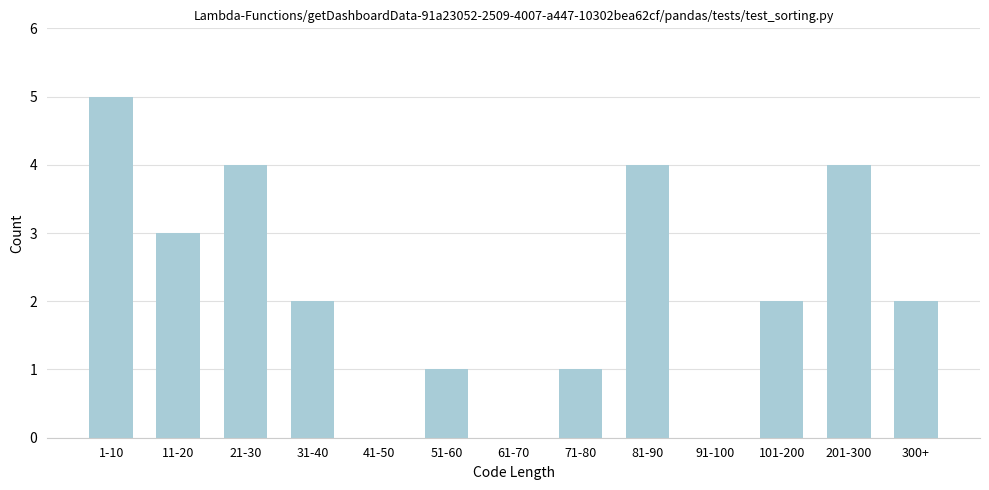

Reading left to right, what are all the values shown in this chart?

1-10=5	11-20=3	21-30=4	31-40=2	41-50=0	51-60=1	61-70=0	71-80=1	81-90=4	91-100=0	101-200=2	201-300=4	300+=2